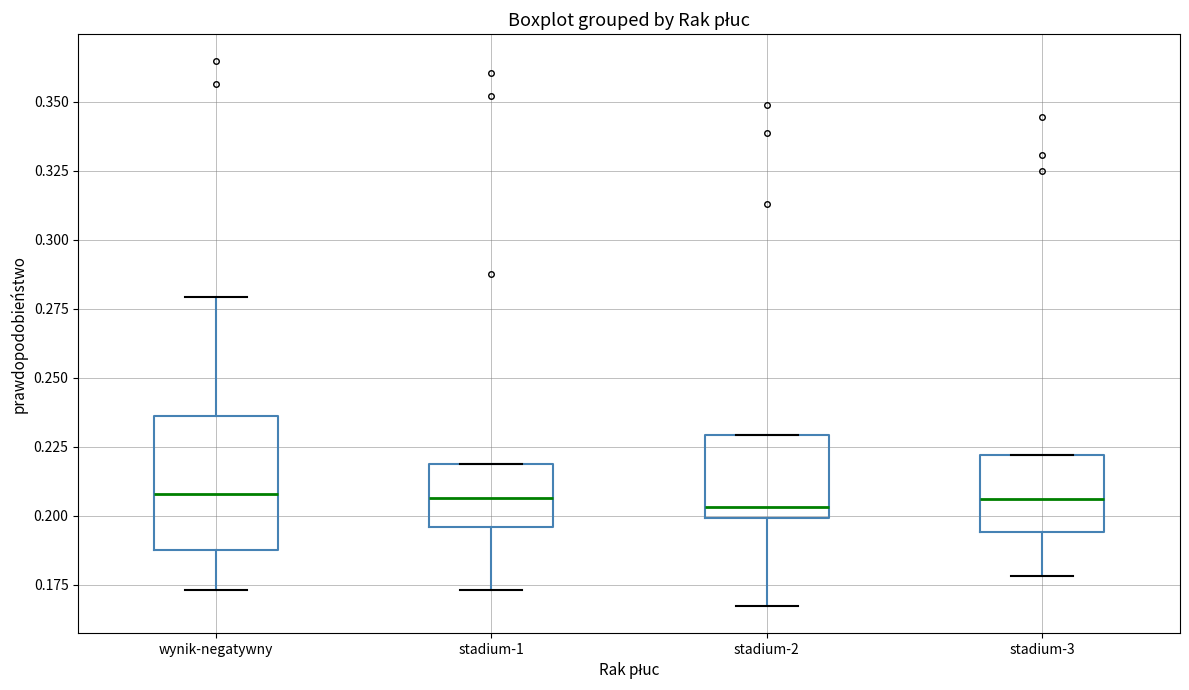

Reading left to right, transcribe this box plot: for each box, give where its median line is, the range the box spans, and where its two whiskers end, as read against the y-axis. The values are not printed on the chart, so give them approximately, as read against the axis.

wynik-negatywny: median 0.210, box 0.185 to 0.235, whiskers 0.175 to 0.280
stadium-1: median 0.205, box 0.195 to 0.220, whiskers 0.175 to 0.220
stadium-2: median 0.205, box 0.200 to 0.230, whiskers 0.165 to 0.230
stadium-3: median 0.205, box 0.195 to 0.220, whiskers 0.180 to 0.220